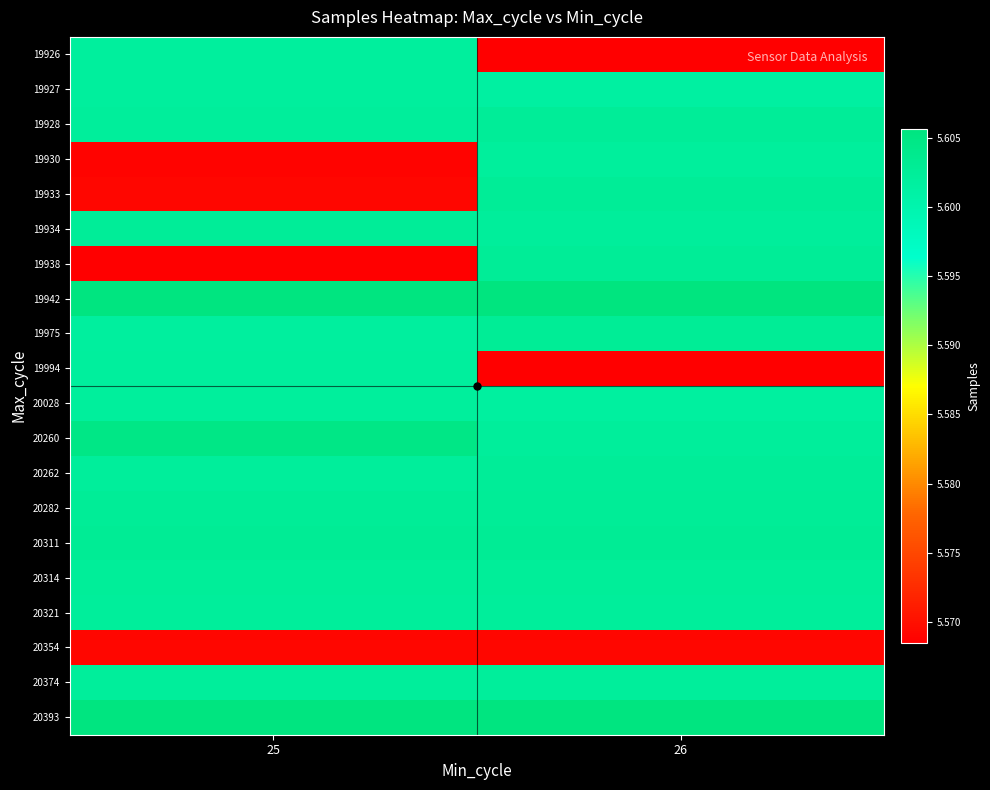

Rank the series at 26 from highest to lowest value.

19942, 20393, 20311, 19975, 19933, 20282, 19938, 19928, 20262, 20314, 19934, 20260, 20374, 20321, 19930, 20028, 19927, 20354, 19994, 19926